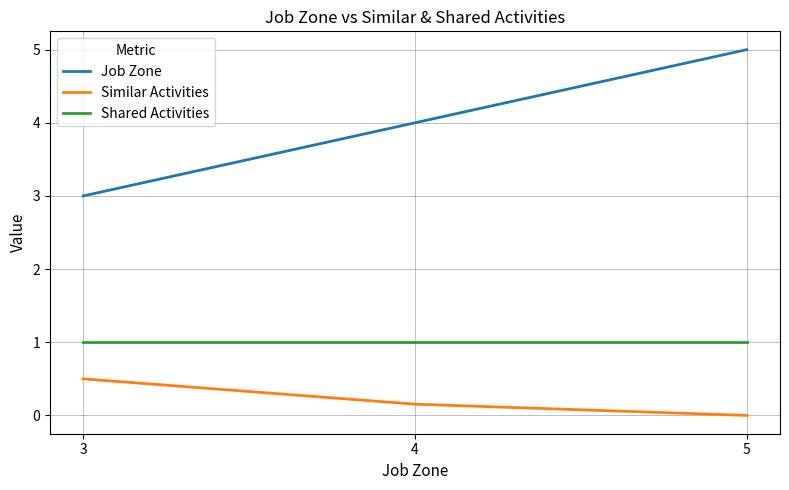

What value does the Shared Activities series have at 3?

1.0